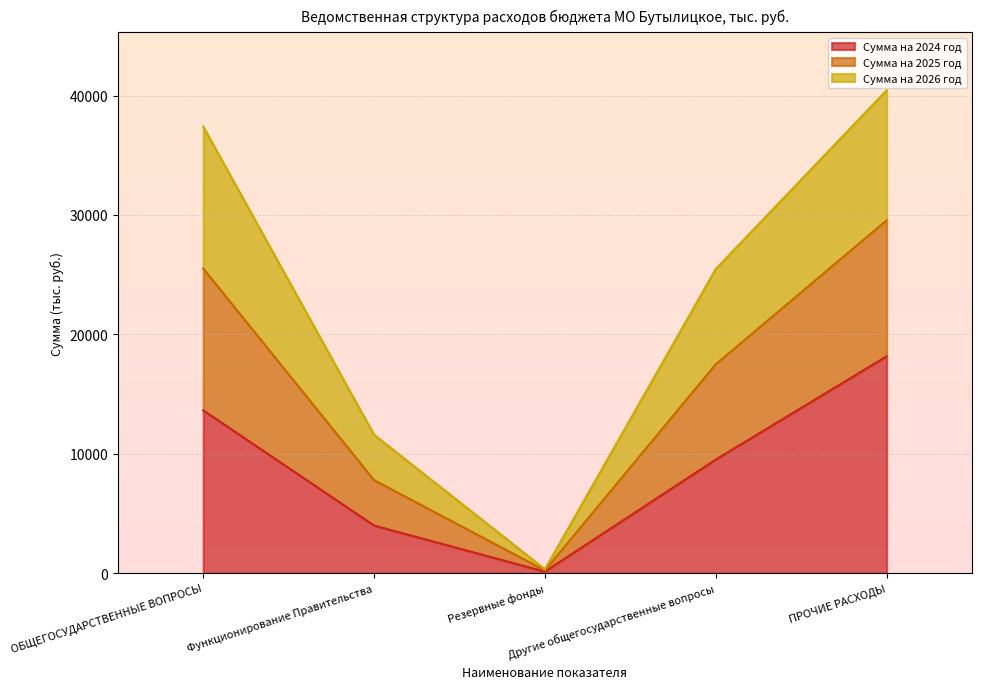

What position from the left is ОБЩЕГОСУДАРСТВЕННЫЕ ВОПРОСЫ?

1